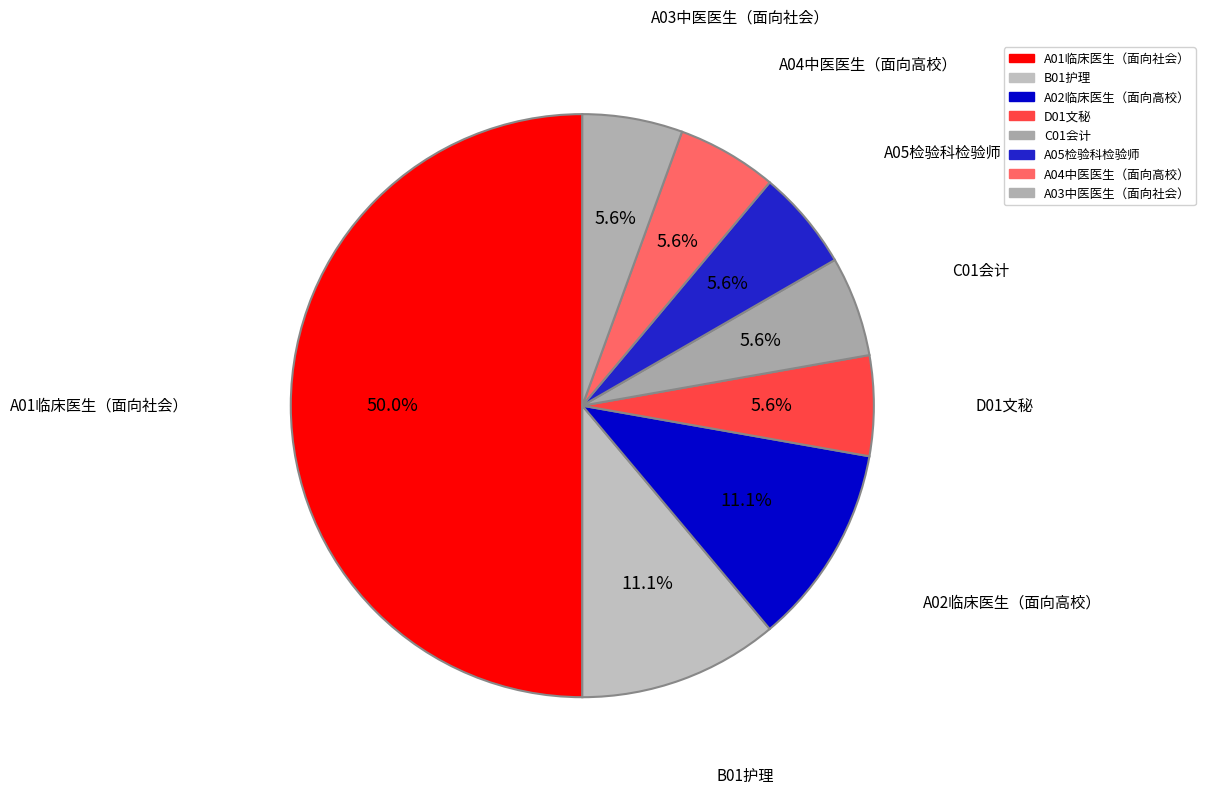

Is there a majority slice in this chart?

No